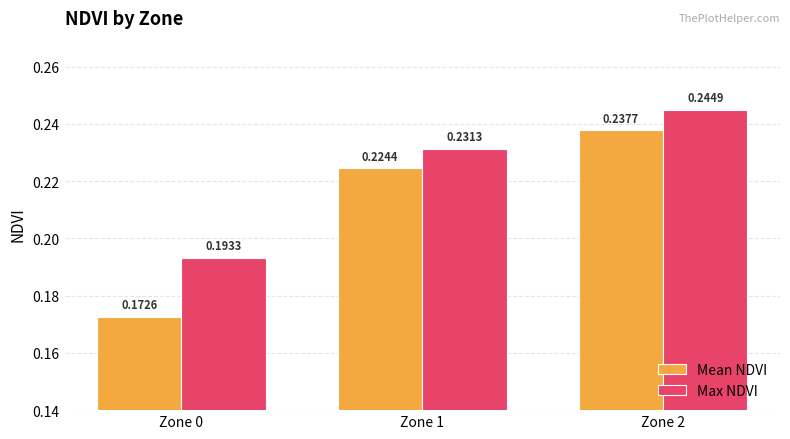

Which series changed the most between Zone 0 and Zone 1?

Mean NDVI